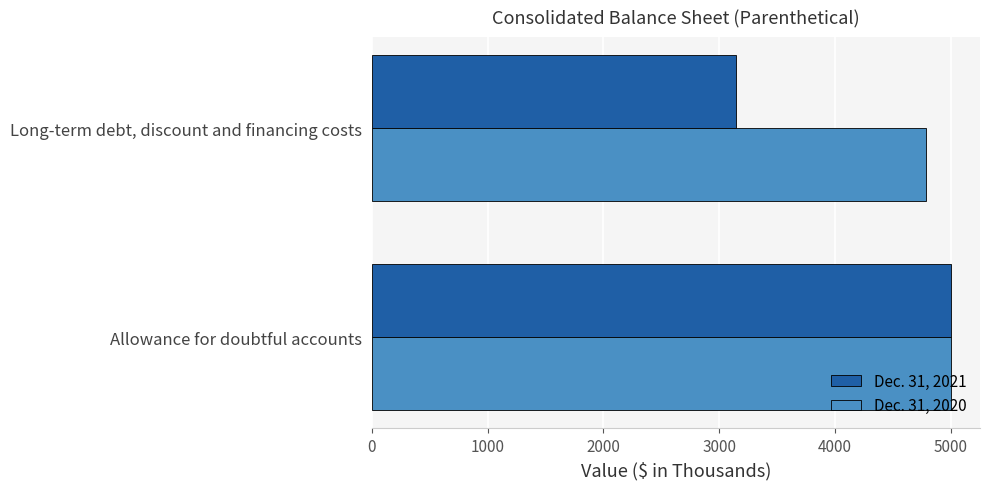

What is the difference between the Dec. 31, 2020 values at Long-term debt, discount and financing costs and Allowance for doubtful accounts?

219